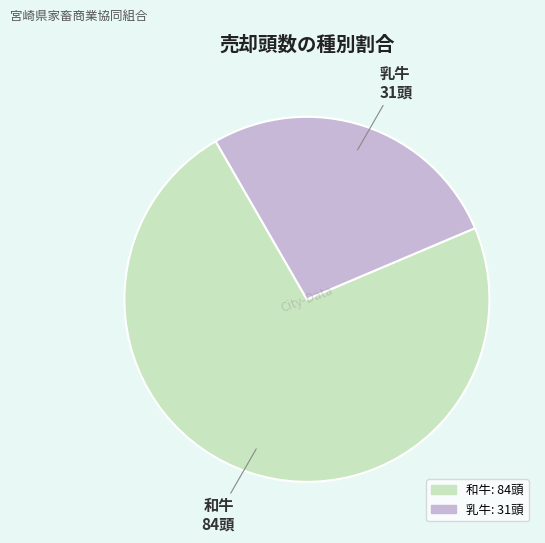

Rank the categories by value from lowest to highest.

乳牛, 和牛